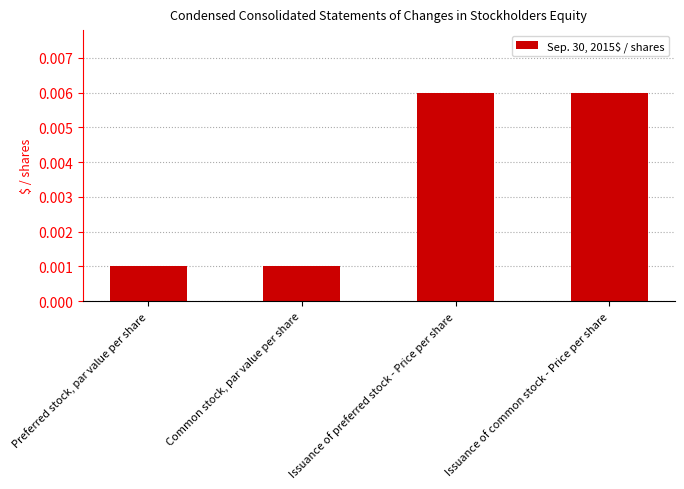

Between Issuance of preferred stock - Price per share and Common stock, par value per share, which is larger?

Issuance of preferred stock - Price per share